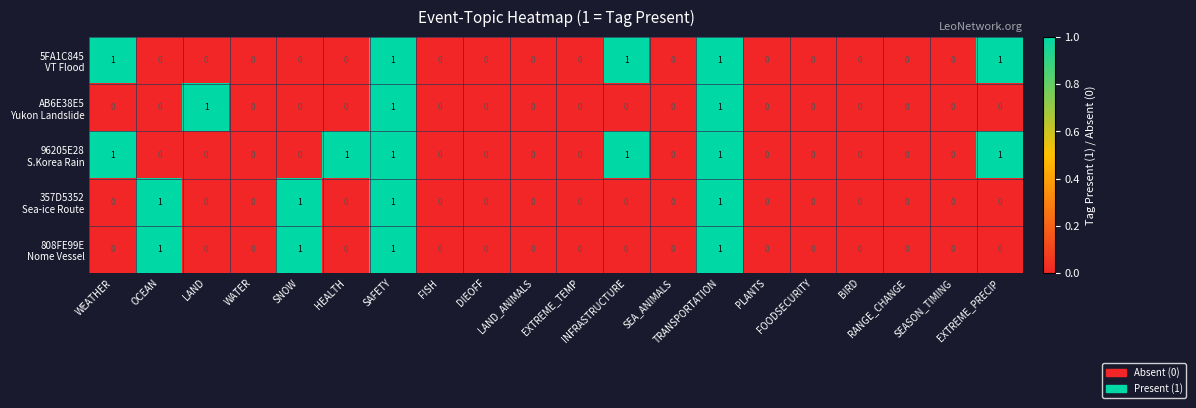

Count the number of categories in the chart.

20